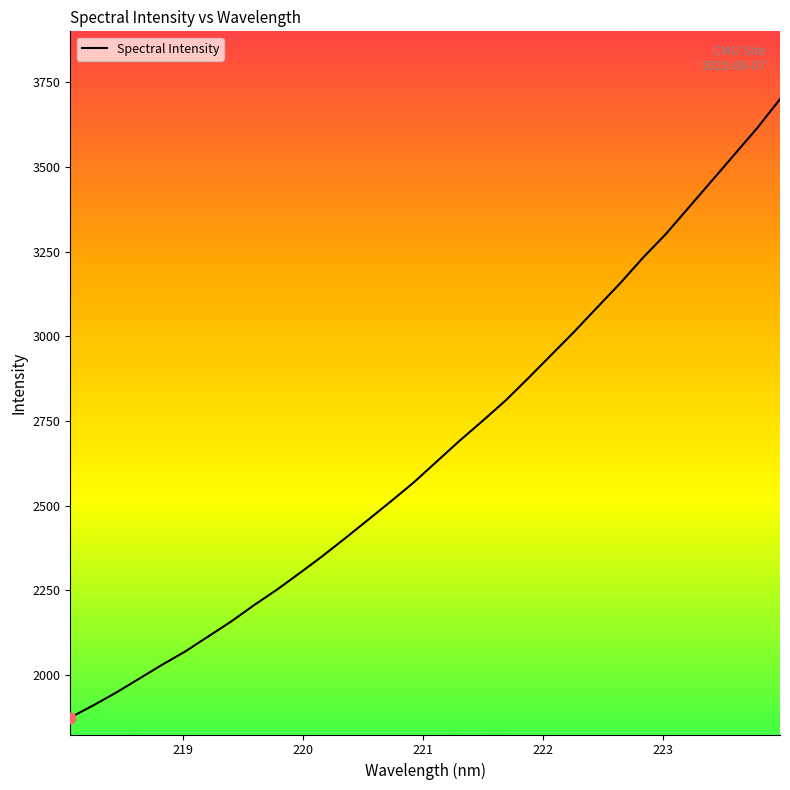

What is the smallest value displayed?

1875.1